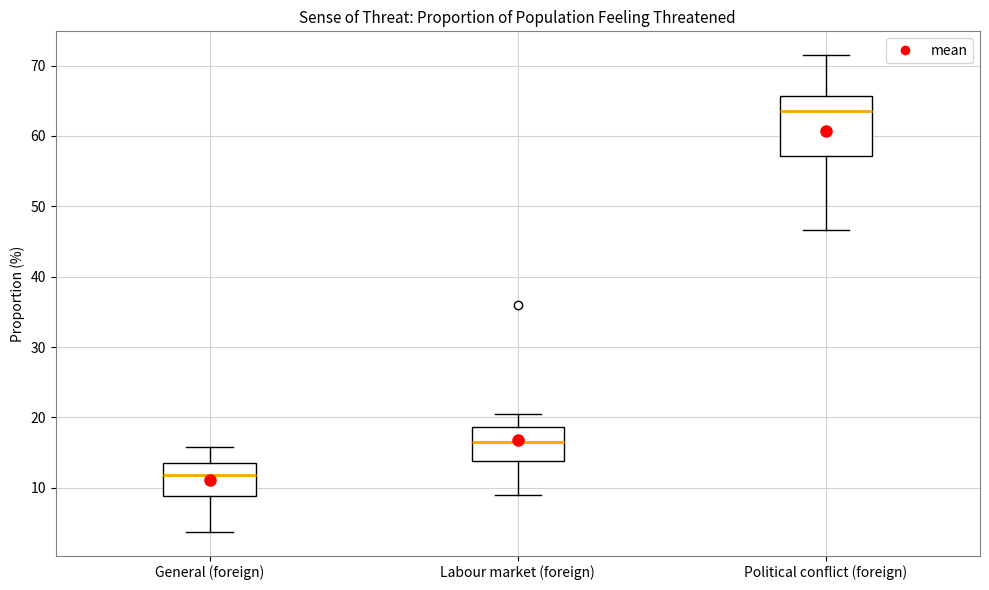

Which box's median line is the highest?

Political conflict (foreign)